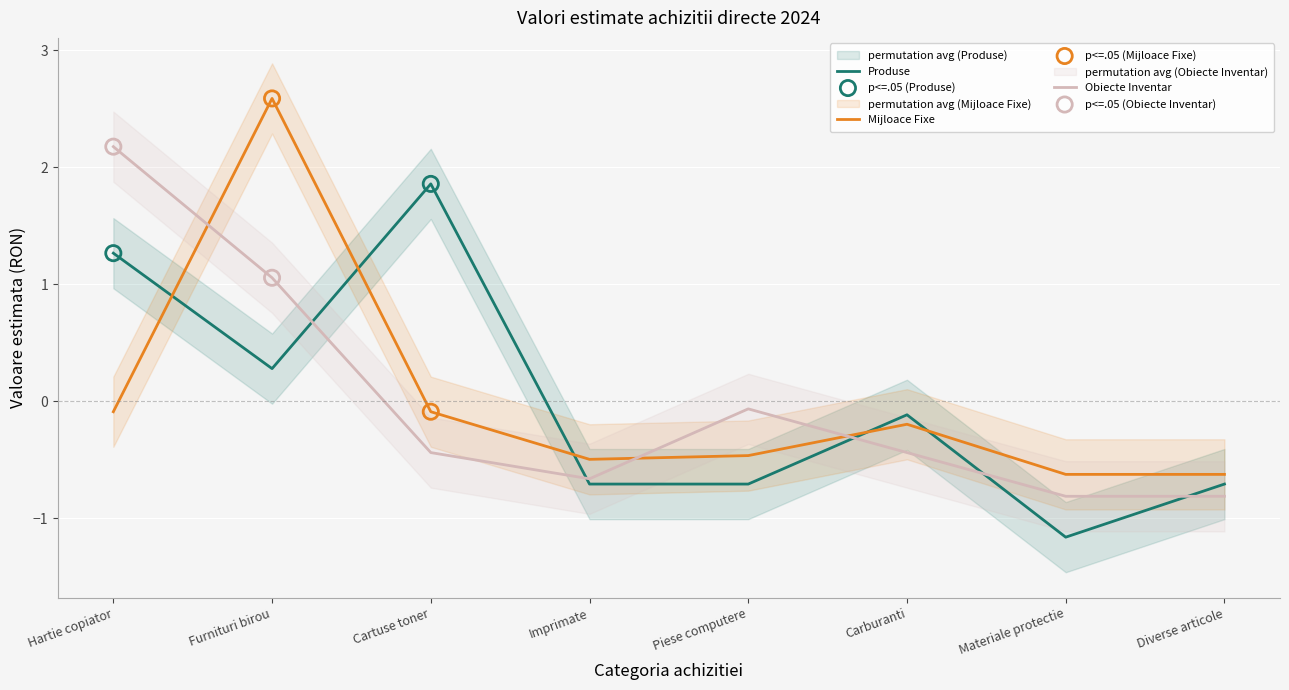

What is the total value across all series at Carburanti?

-0.8